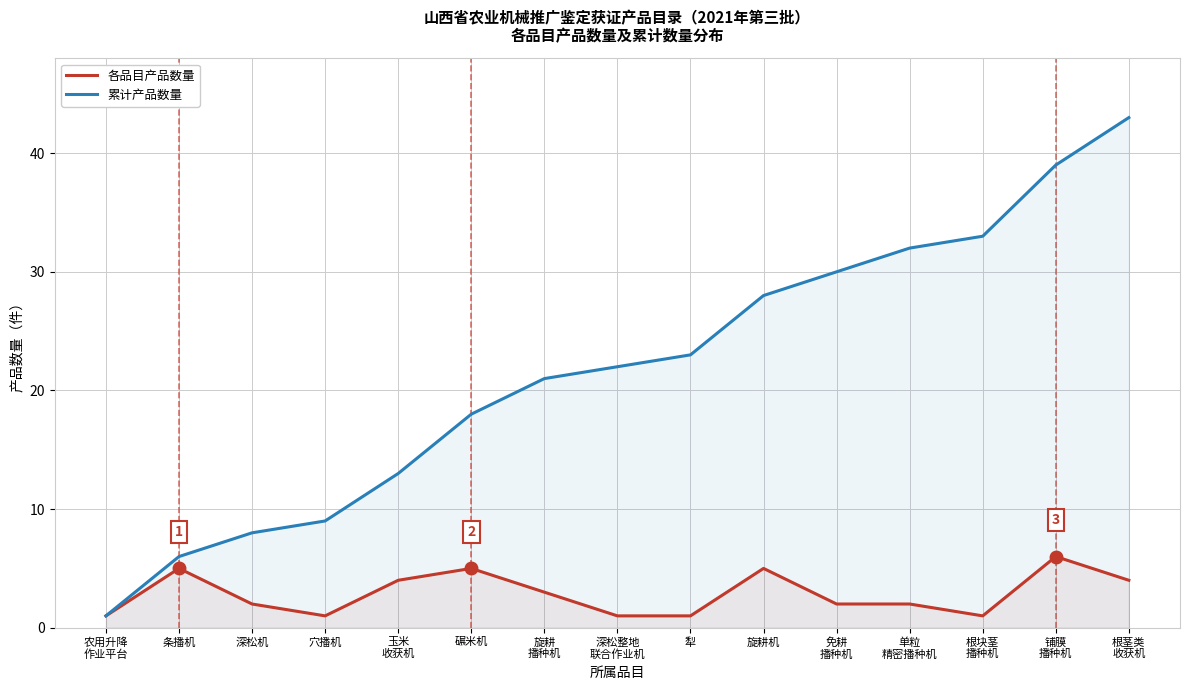

Which series has the largest total across all categories?

累计产品数量